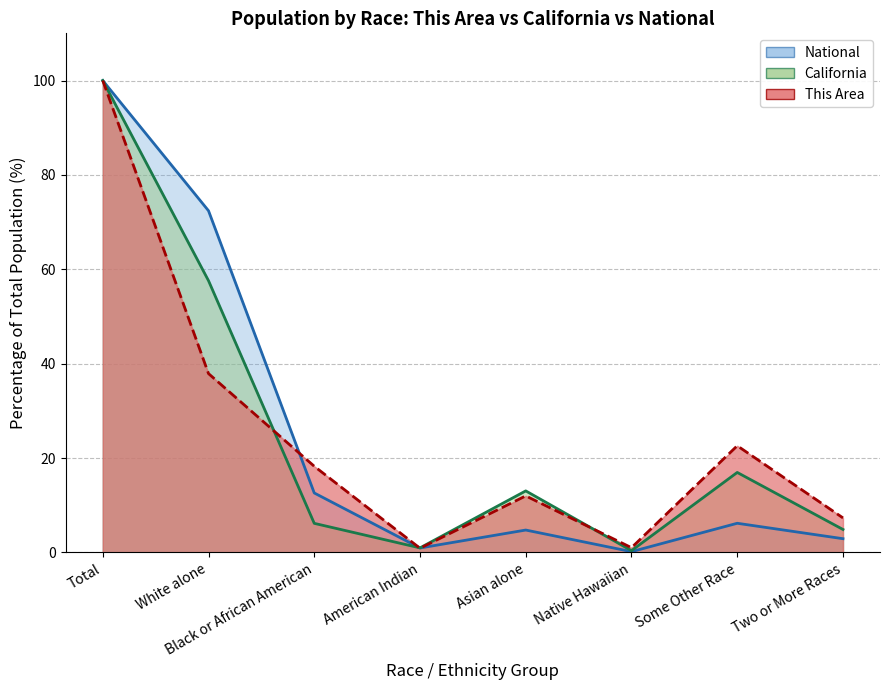

Is it true that This Area equals 18.3 at Black or African American?

True